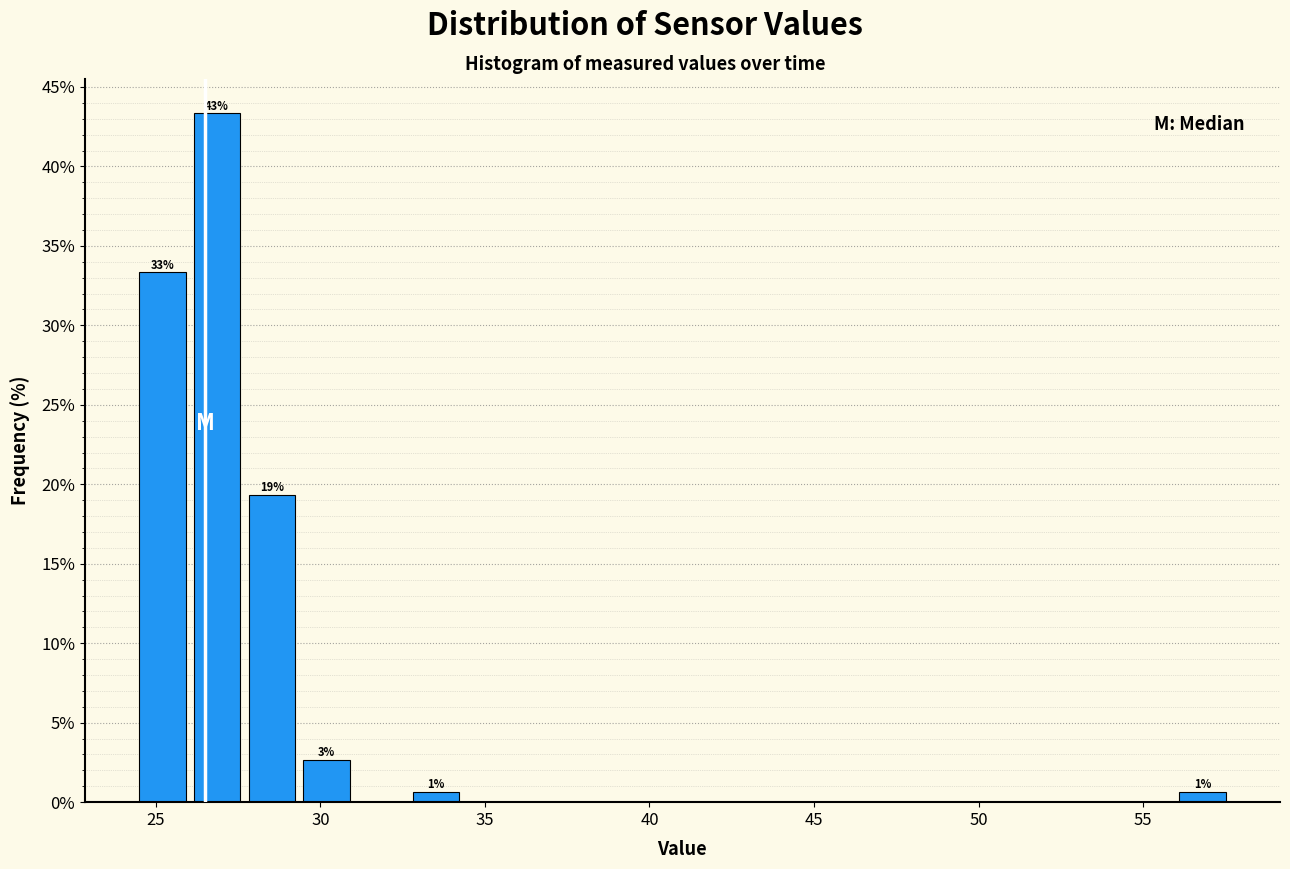

Read against the x-axis, roughly where is the centre of the tallest bar?

27.0